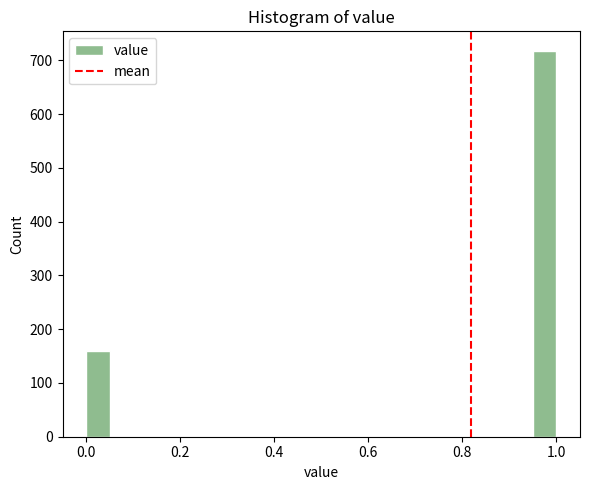

Around what value on the x-axis is the tallest bar? Give the approximate position of its centre, as read against the axis.

0.98